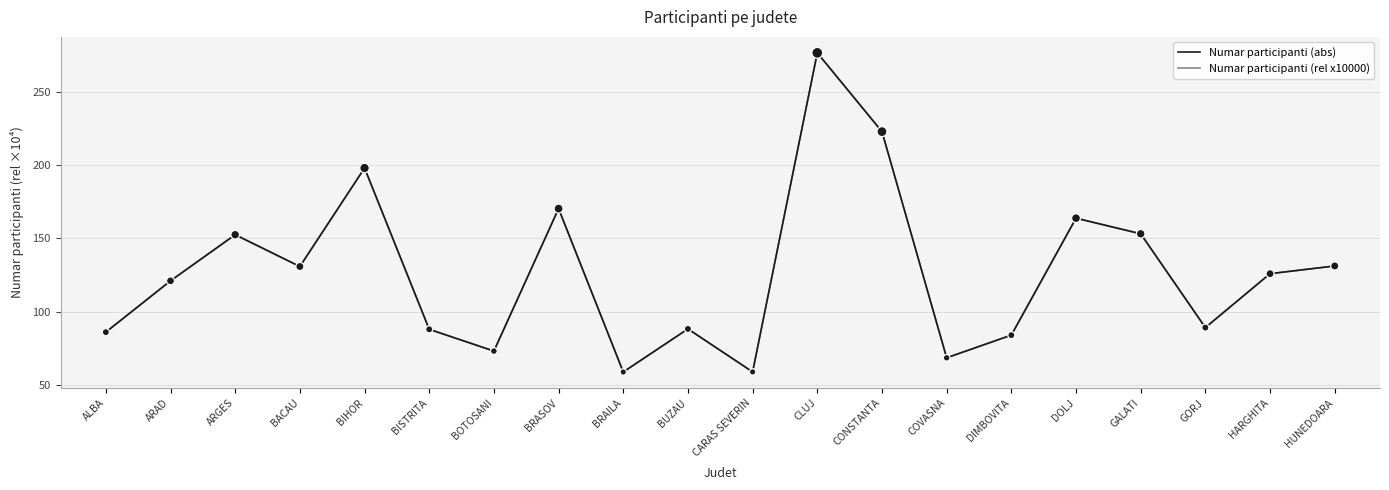

At how many categories does at least one series exceed 260?

1